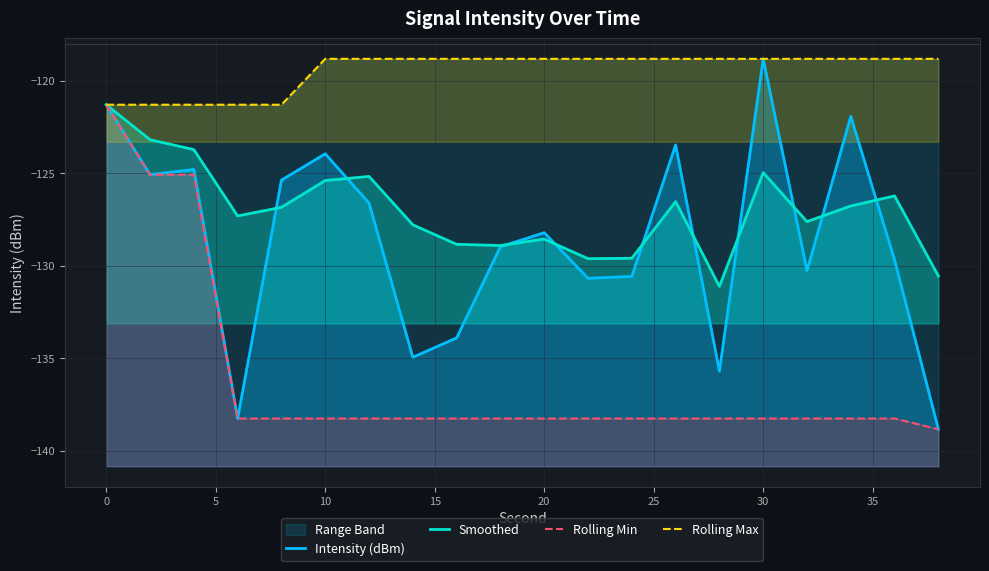

What is the value of the Rolling Min point at the 2nd from the left?

-125.1